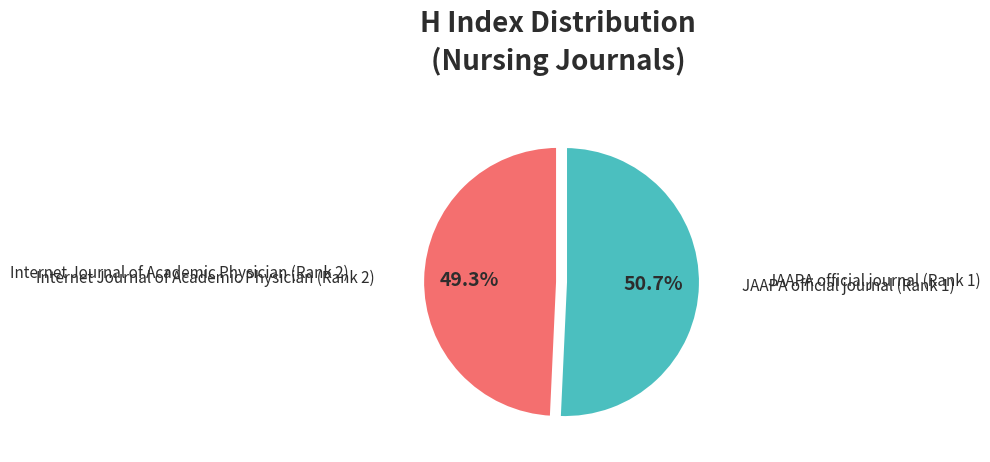

Does any single category account for the majority?

Yes